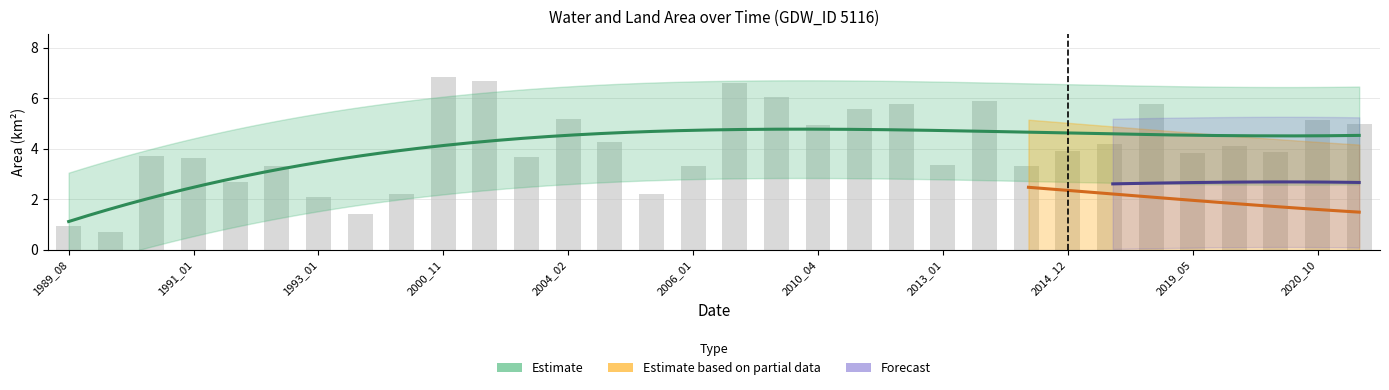

At how many categories does at least one series exceed 5?

14